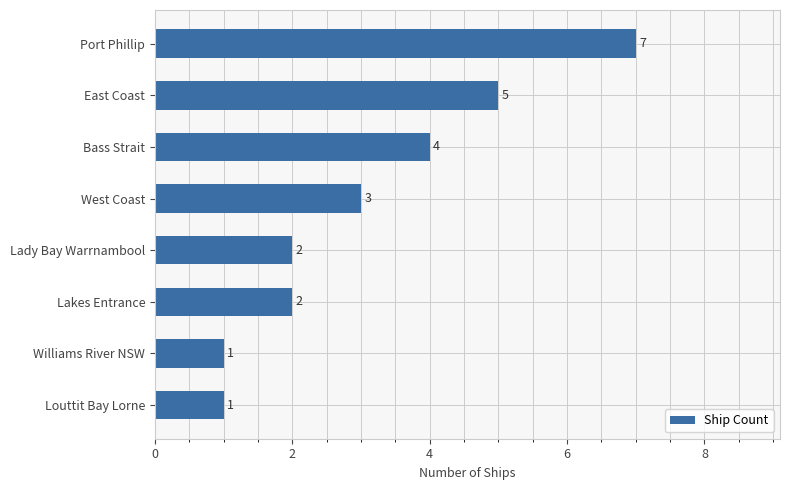

At which label is the value closest to 4?

Bass Strait